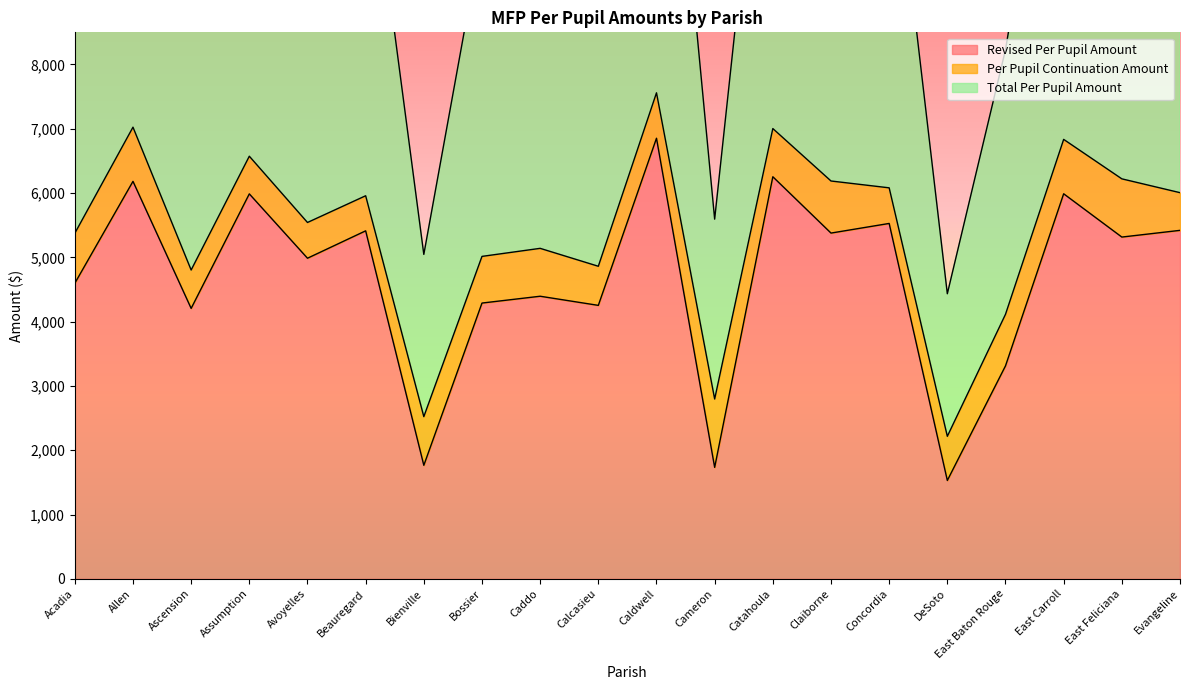

Between Bossier and Caldwell, which series saw the biggest shift?

Total Per Pupil Amount